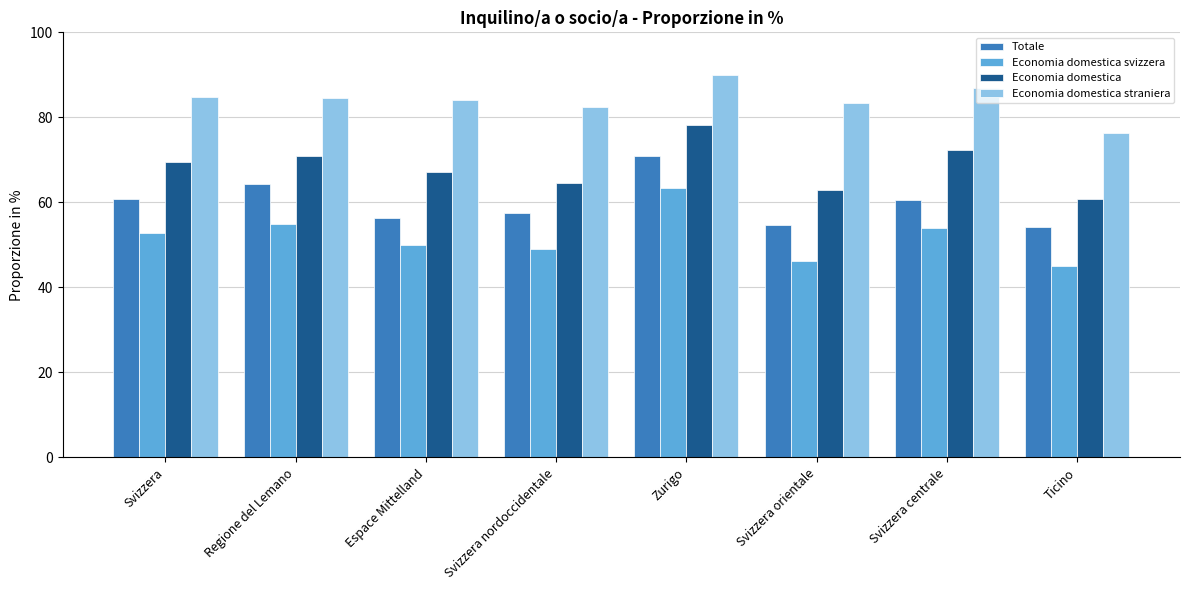

True or false: Totale has a value of 31.0 at Svizzera centrale.

False